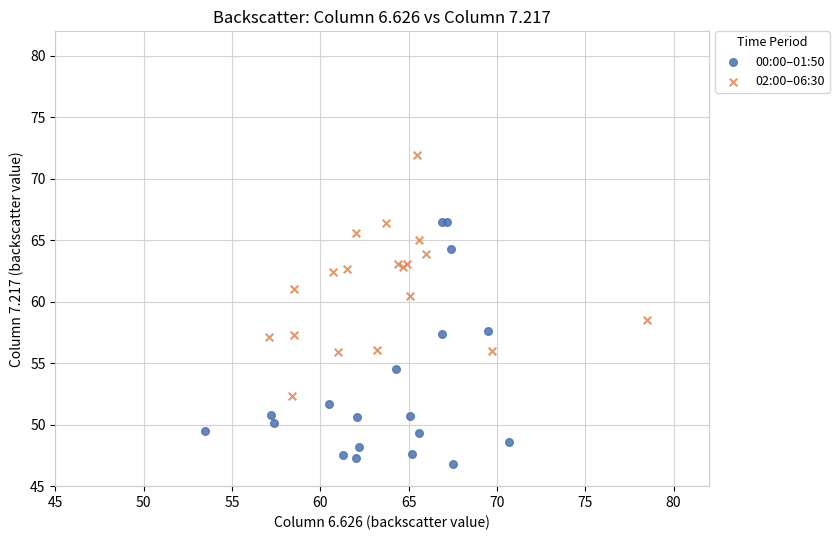

Which series contains the lowest Y value?

00:00–01:50